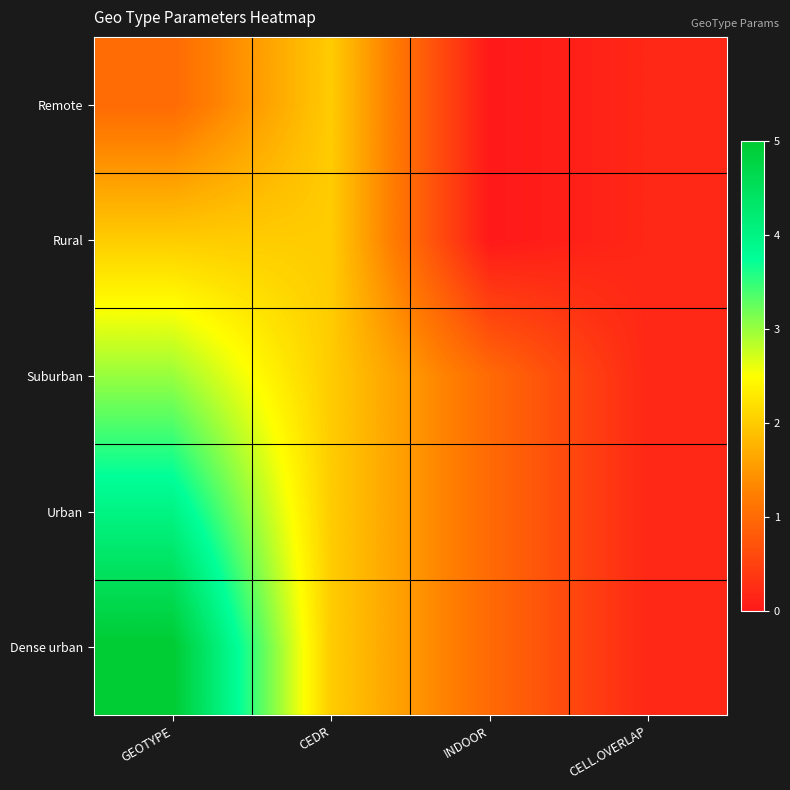

Between GEOTYPE and CEDR, which series saw the biggest shift?

Dense urban